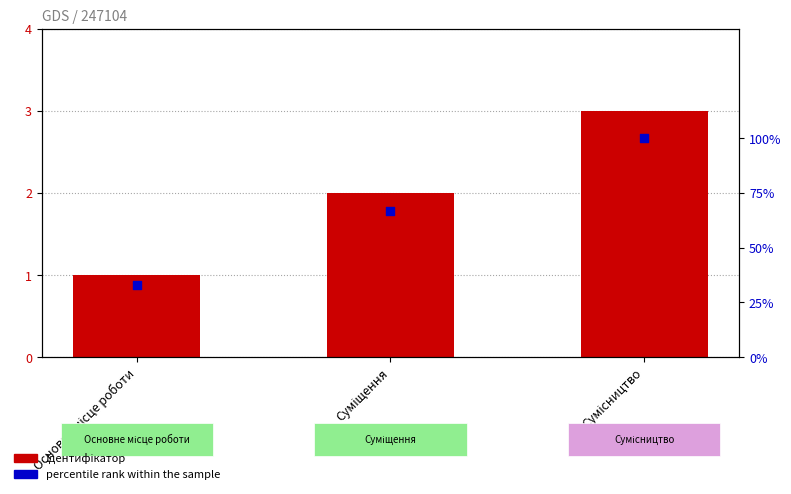

Which series reaches the minimum Y coordinate?

Ідентифікатор